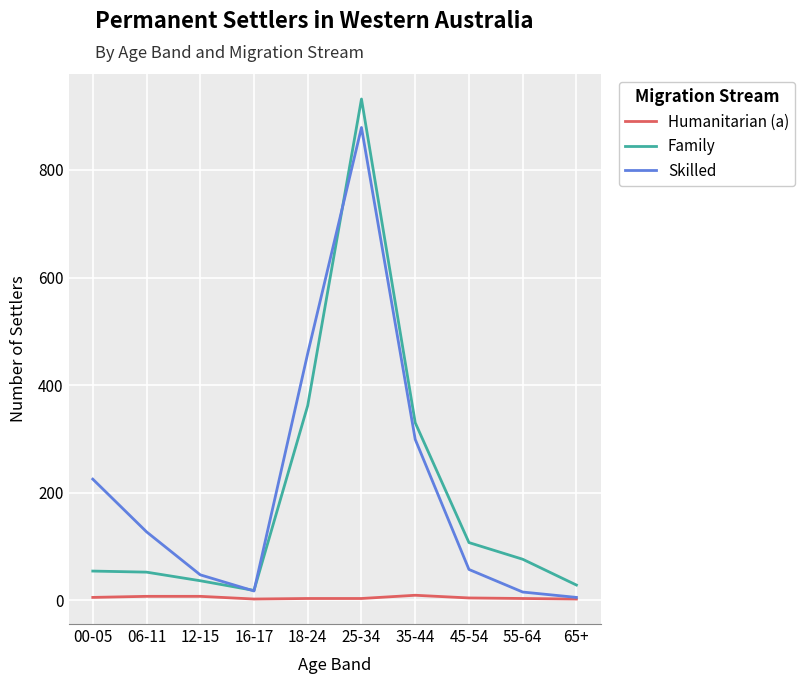

At 55-64, list the series in order from smallest to largest.

Humanitarian (a), Skilled, Family